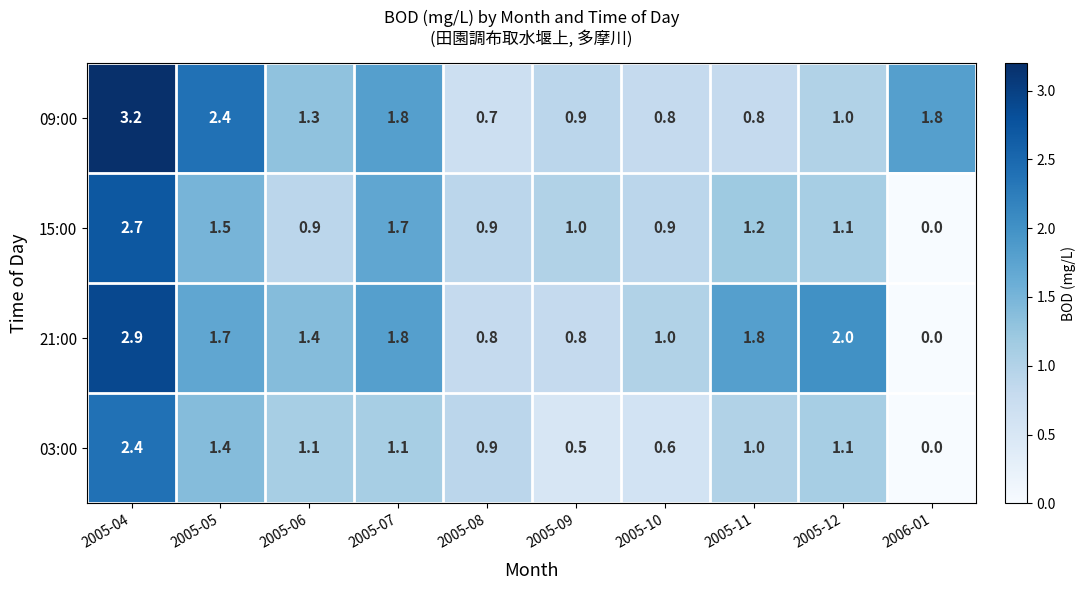

The 15:00 series shows 0.9 at 2005-08. True or false?

True